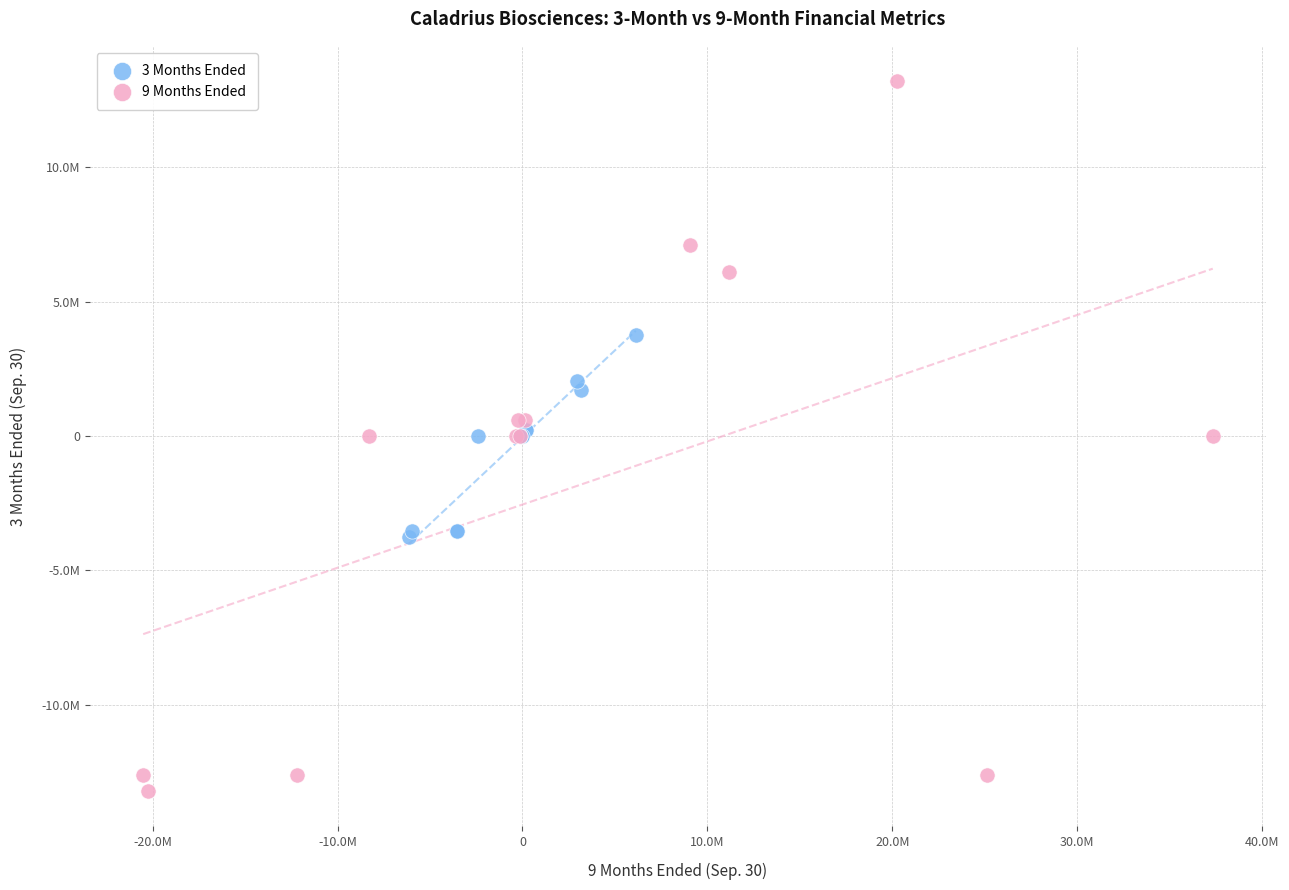

Which series contains the lowest Y value?

9 Months Ended